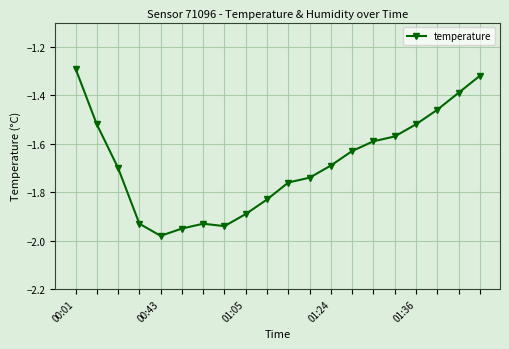

What is the difference between the second highest and second lowest values?

0.6